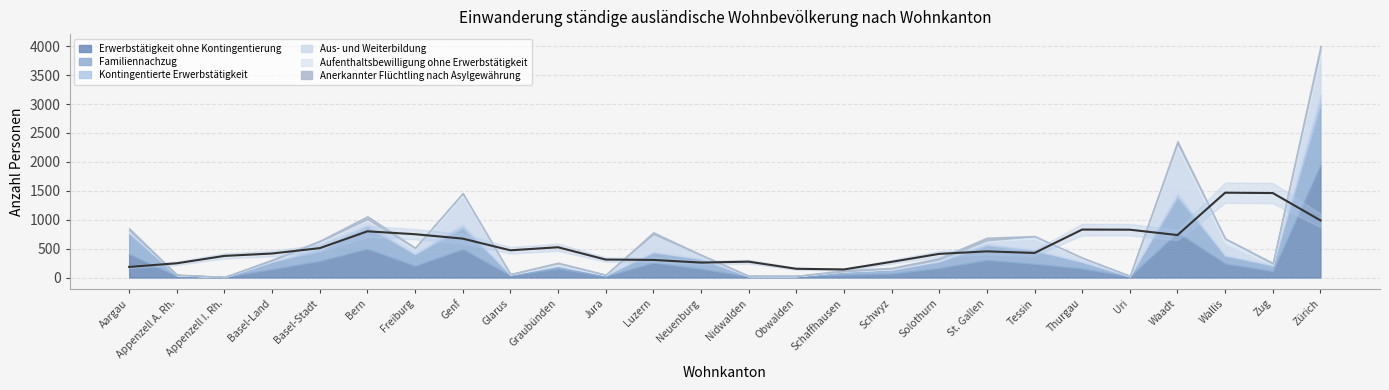

What is the difference between the maximum and minimum values in the Aus- und Weiterbildung series?

802